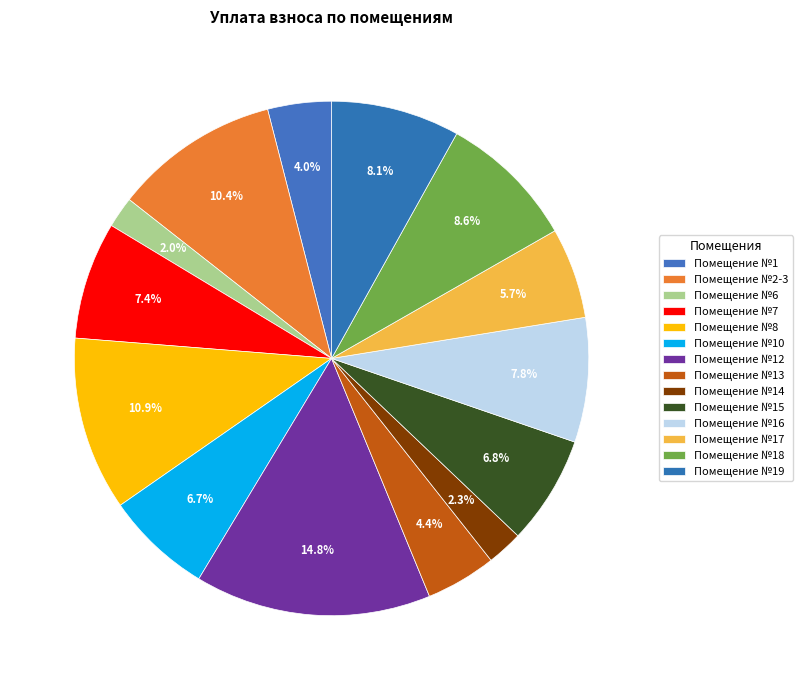

To the nearest percent, what is the difference between the largest and smallest slice percentages?

13%